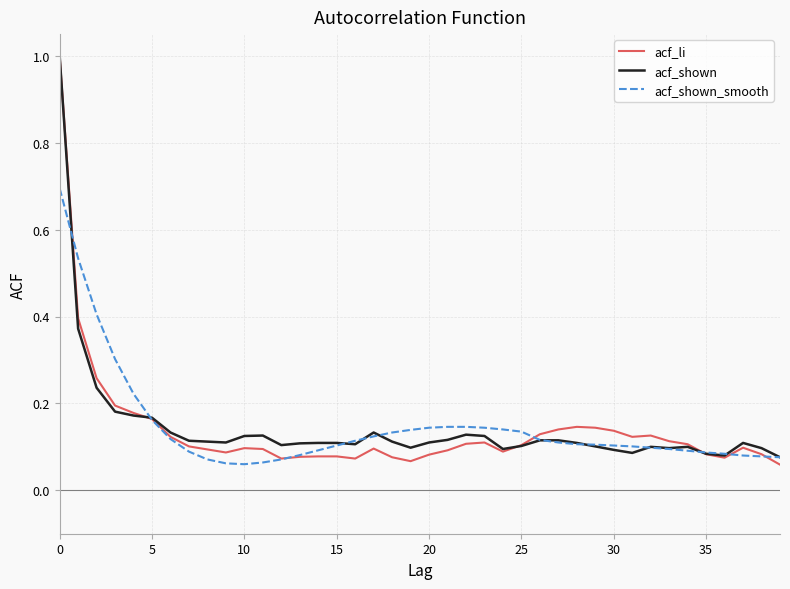

Which series has the widest spread of values?

acf_li